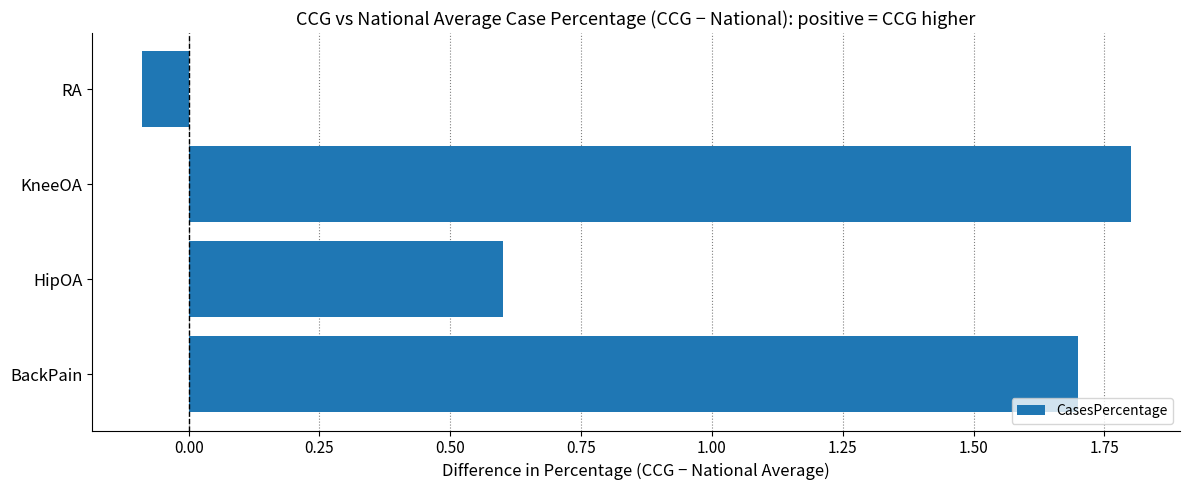

What is the sum of all values?

4.0